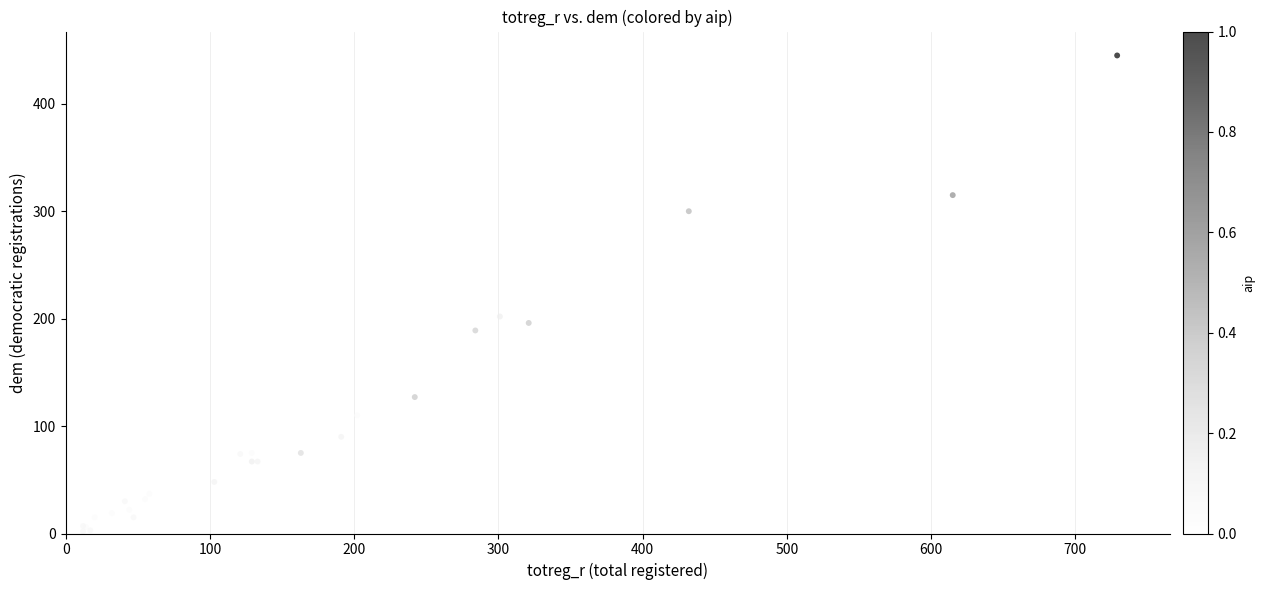

What Y value in the scatter plot is closest to 222?

202